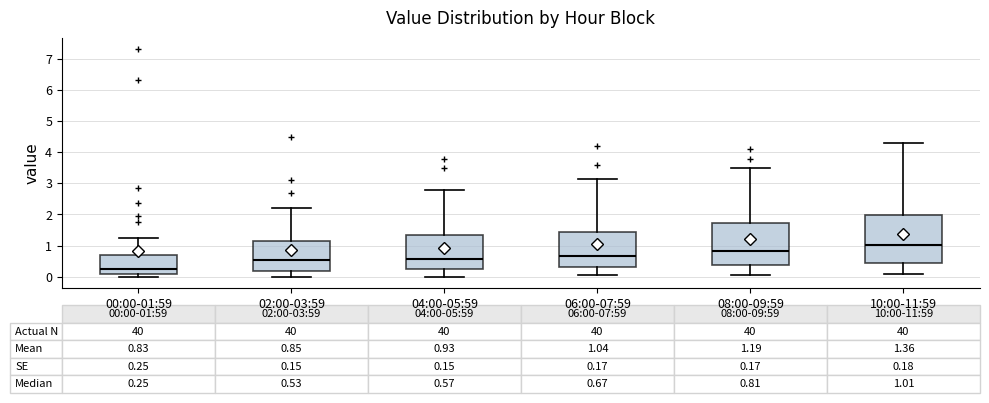

Comparing the boxes themselves (not the whiskers), which one is the tallest?

10:00-11:59